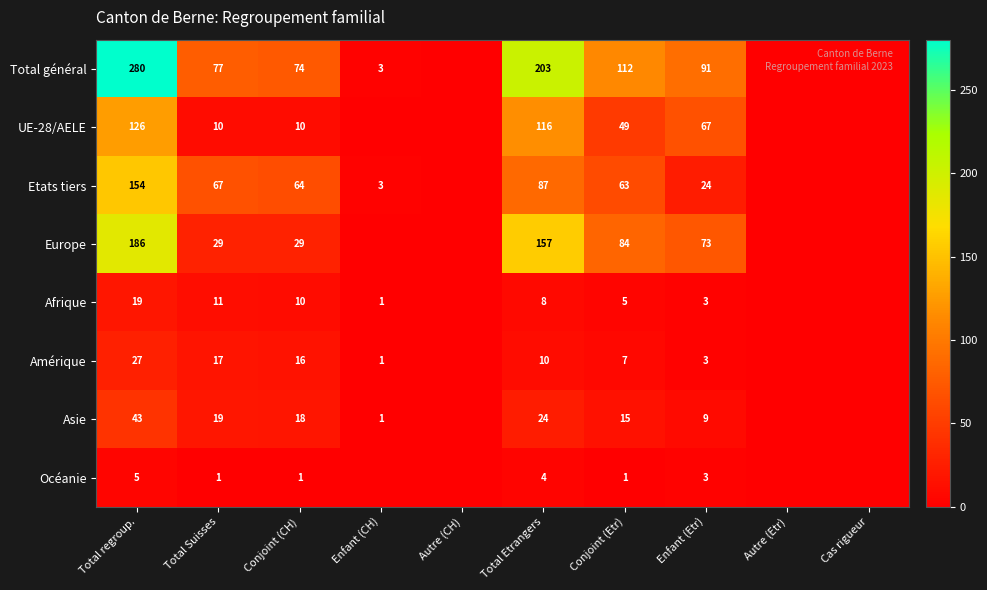

What is the difference between the Total général values at Enfant (CH) and Conjoint (CH)?

71